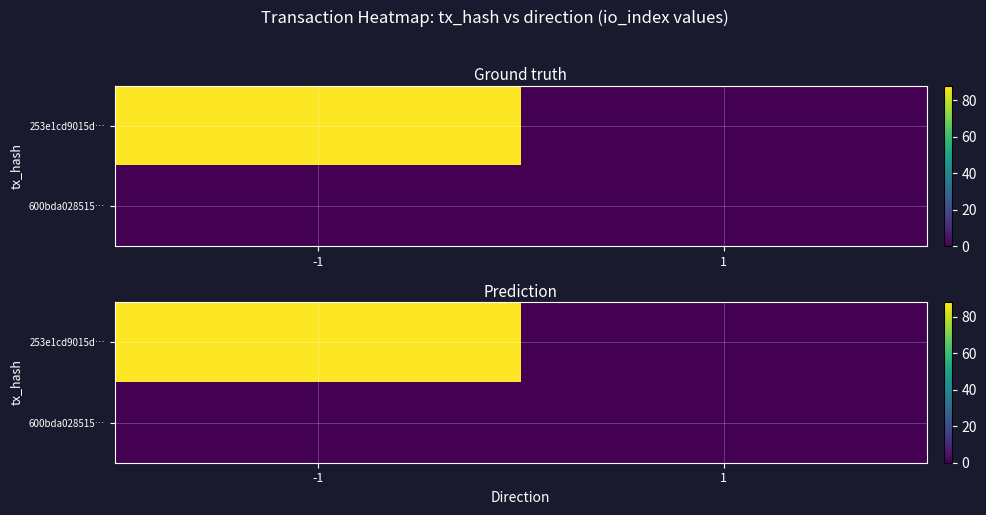

At which category does the chart reach its minimum across all series?

1